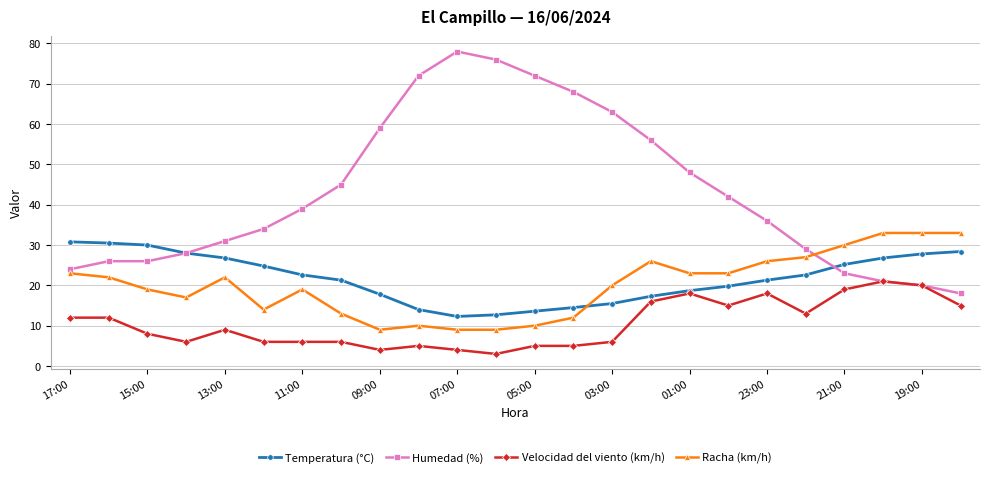

What is the difference between the maximum and minimum values in the Humedad (%) series?

60.0